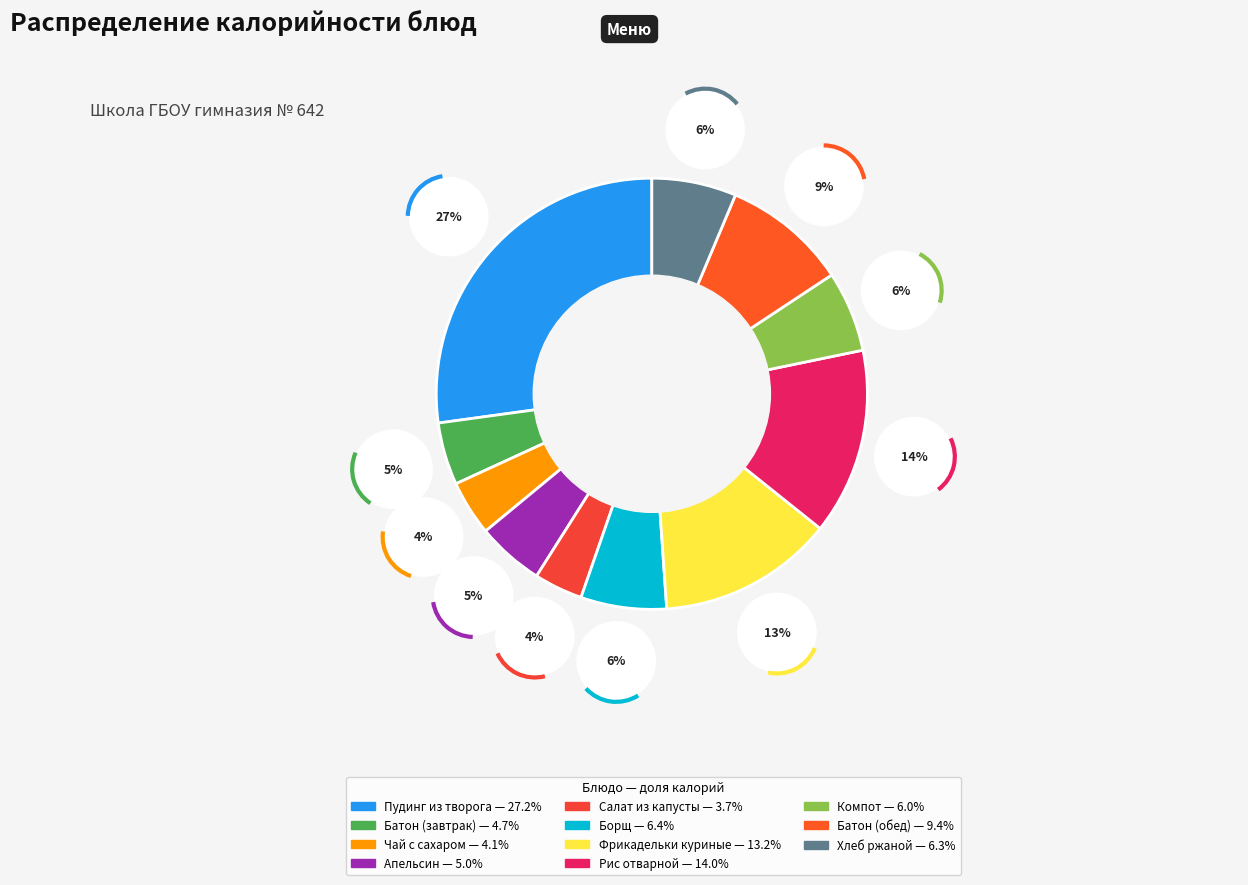

Does any single category account for the majority?

No